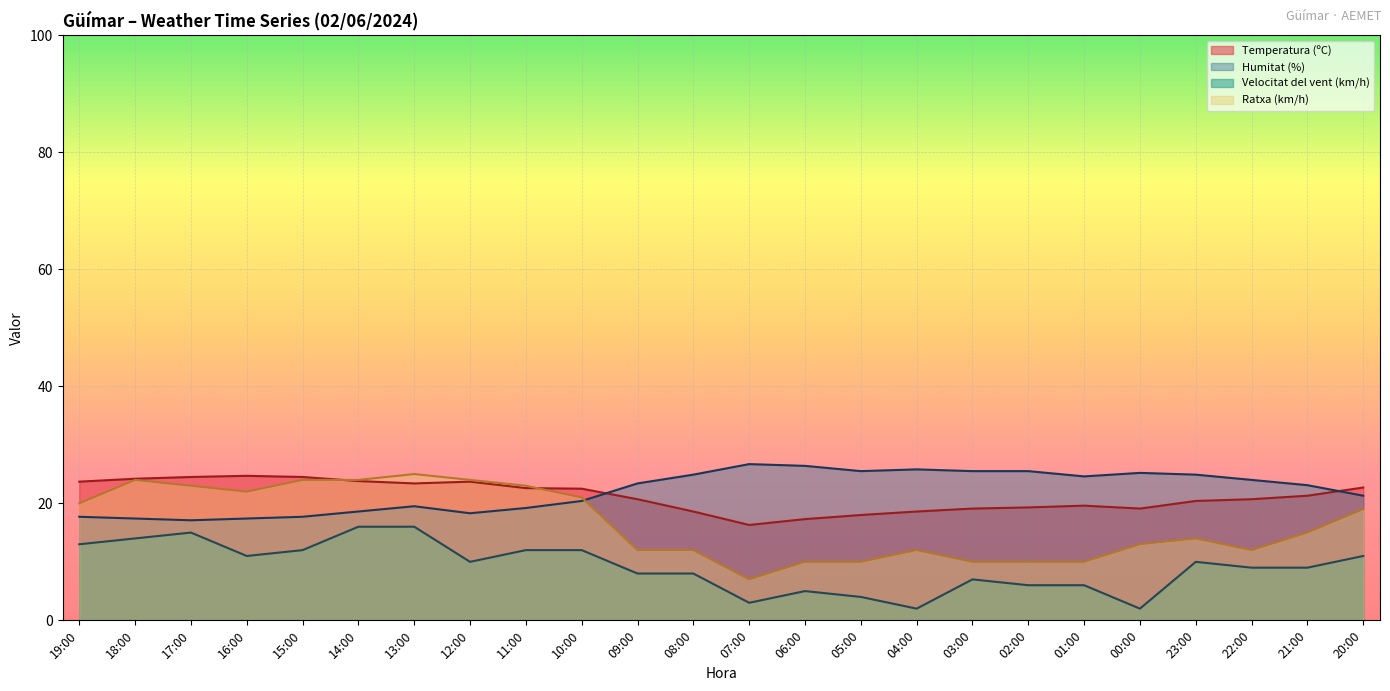

Reading left to right, list all the values displayed in this chart.

Temperatura (ºC): 19:00=23.7	18:00=24.2	17:00=24.5	16:00=24.7	15:00=24.5	14:00=23.8	13:00=23.4	12:00=23.7	11:00=22.6	10:00=22.5	09:00=20.7	08:00=18.6	07:00=16.3	06:00=17.3	05:00=18.0	04:00=18.6	03:00=19.1	02:00=19.3	01:00=19.6	00:00=19.1	23:00=20.4	22:00=20.7	21:00=21.3	20:00=22.7
Humitat (%): 19:00=17.7	18:00=17.4	17:00=17.1	16:00=17.4	15:00=17.7	14:00=18.6	13:00=19.5	12:00=18.3	11:00=19.2	10:00=20.4	09:00=23.4	08:00=24.9	07:00=26.7	06:00=26.4	05:00=25.5	04:00=25.8	03:00=25.5	02:00=25.5	01:00=24.6	00:00=25.2	23:00=24.9	22:00=24.0	21:00=23.1	20:00=21.3
Velocitat del vent (km/h): 19:00=13.0	18:00=14.0	17:00=15.0	16:00=11.0	15:00=12.0	14:00=16.0	13:00=16.0	12:00=10.0	11:00=12.0	10:00=12.0	09:00=8.0	08:00=8.0	07:00=3.0	06:00=5.0	05:00=4.0	04:00=2.0	03:00=7.0	02:00=6.0	01:00=6.0	00:00=2.0	23:00=10.0	22:00=9.0	21:00=9.0	20:00=11.0
Ratxa (km/h): 19:00=20.0	18:00=24.0	17:00=23.0	16:00=22.0	15:00=24.0	14:00=24.0	13:00=25.0	12:00=24.0	11:00=23.0	10:00=21.0	09:00=12.0	08:00=12.0	07:00=7.0	06:00=10.0	05:00=10.0	04:00=12.0	03:00=10.0	02:00=10.0	01:00=10.0	00:00=13.0	23:00=14.0	22:00=12.0	21:00=15.0	20:00=19.0